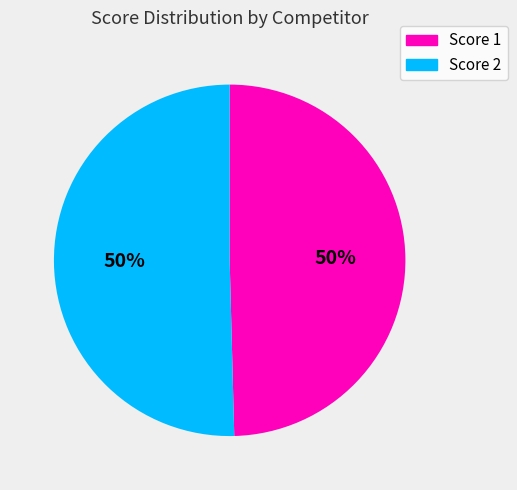

To the nearest percent, what is the average slice percentage?

50%